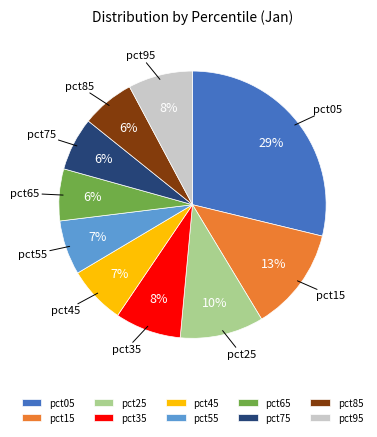

Is there any slice that represents more than half of the pie?

No